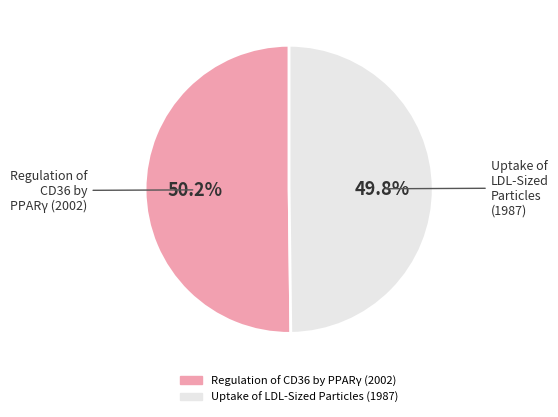

How many slices are in this pie chart?

2